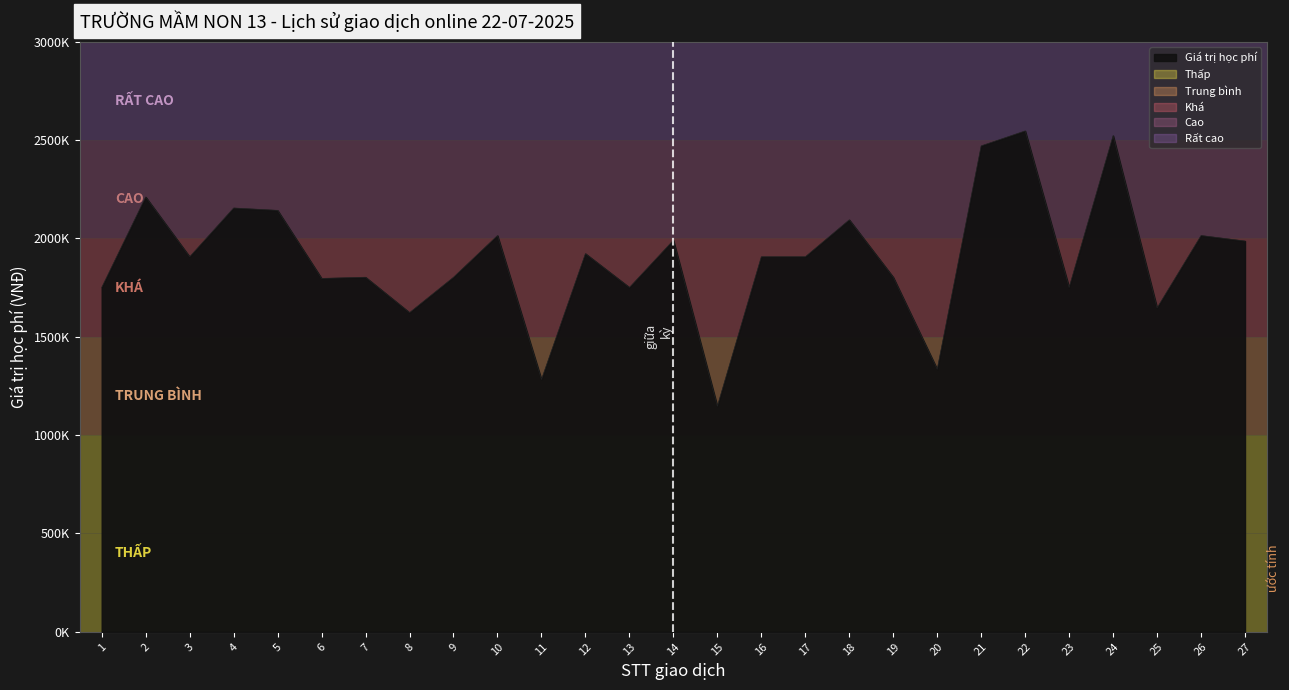

What is the minimum value shown in the chart?

1147000